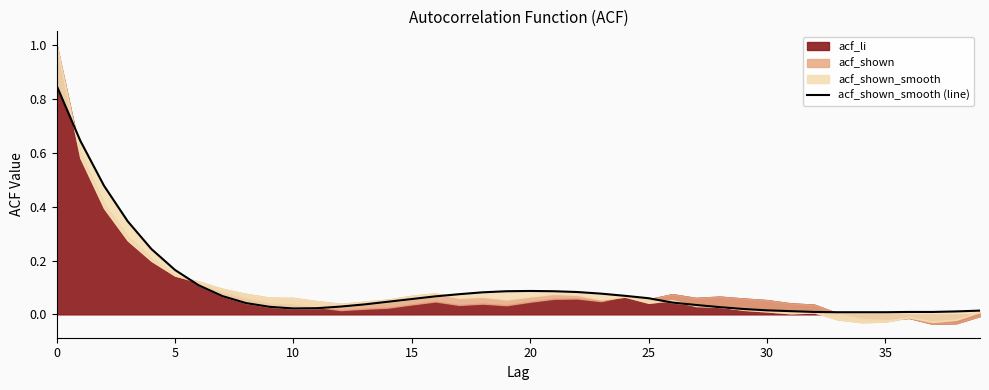

What is the label of the 3rd point from the right?

37